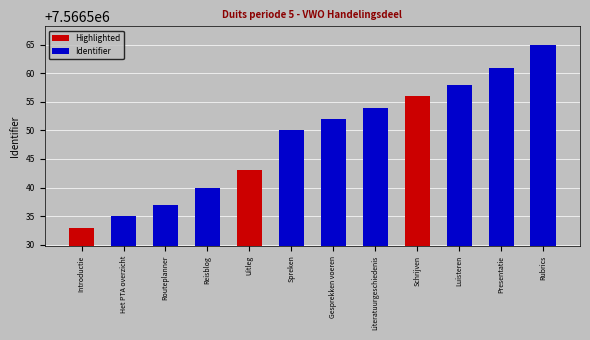

Which label corresponds to the smallest value in the chart?

Introductie